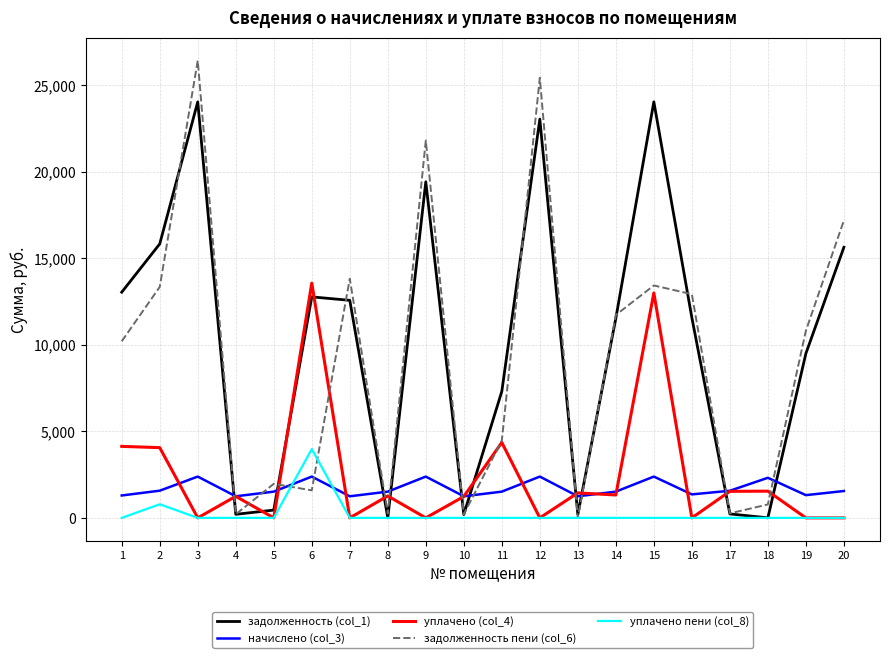

Which series changed the most between 3 and 11?

задолженность пени (col_6)